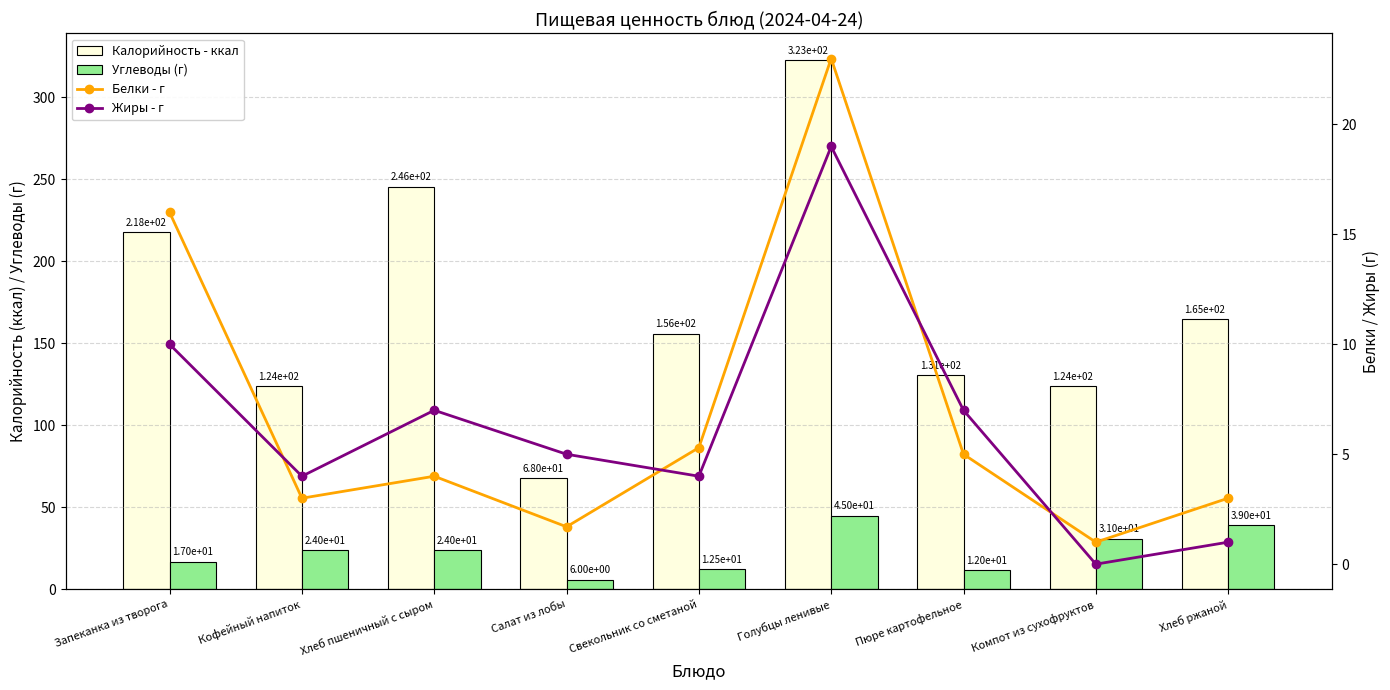

Is it true that Углеводы (г) equals 6.0 at Салат из лобы?

True